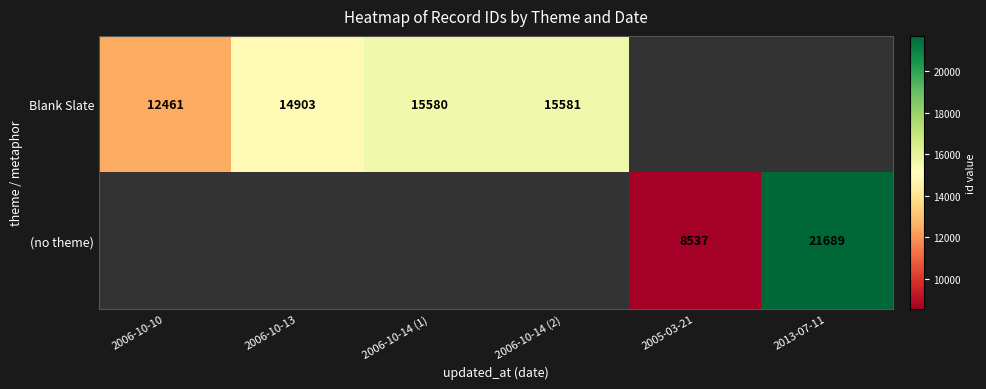

Between 2006-10-10 and 2013-07-11, which is larger?

2013-07-11